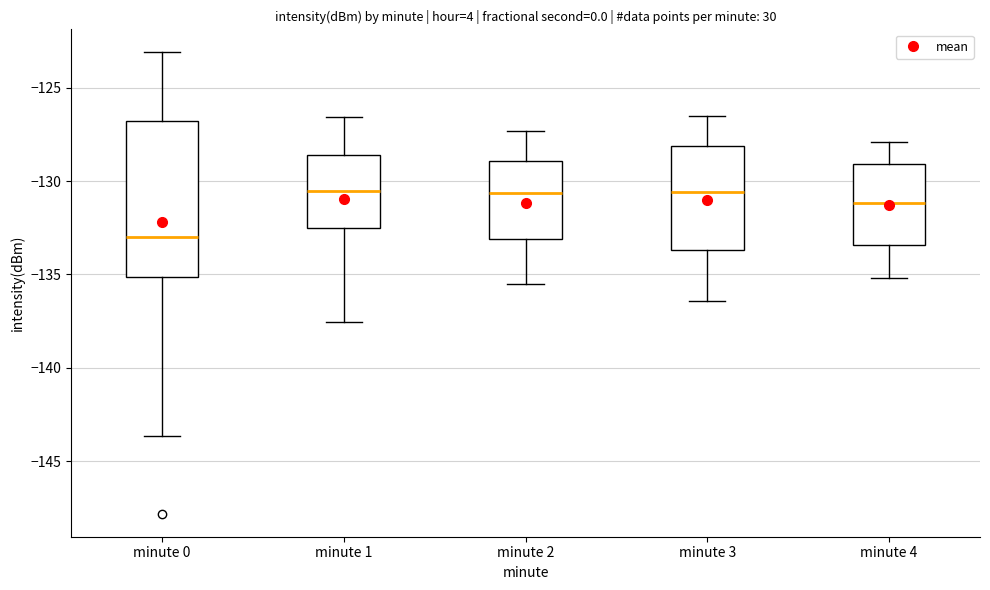

Reading left to right, read every box against the y-axis: the position of its median line, the range the box covers, and the ends of its whiskers. The values are not printed on the chart, so give them approximately, as read against the axis.

minute 0: median -133.0, box -135.0 to -127.0, whiskers -143.5 to -123.0
minute 1: median -130.5, box -132.5 to -128.5, whiskers -137.5 to -126.5
minute 2: median -130.5, box -133.0 to -129.0, whiskers -135.5 to -127.5
minute 3: median -130.5, box -133.5 to -128.0, whiskers -136.5 to -126.5
minute 4: median -131.0, box -133.5 to -129.0, whiskers -135.0 to -128.0